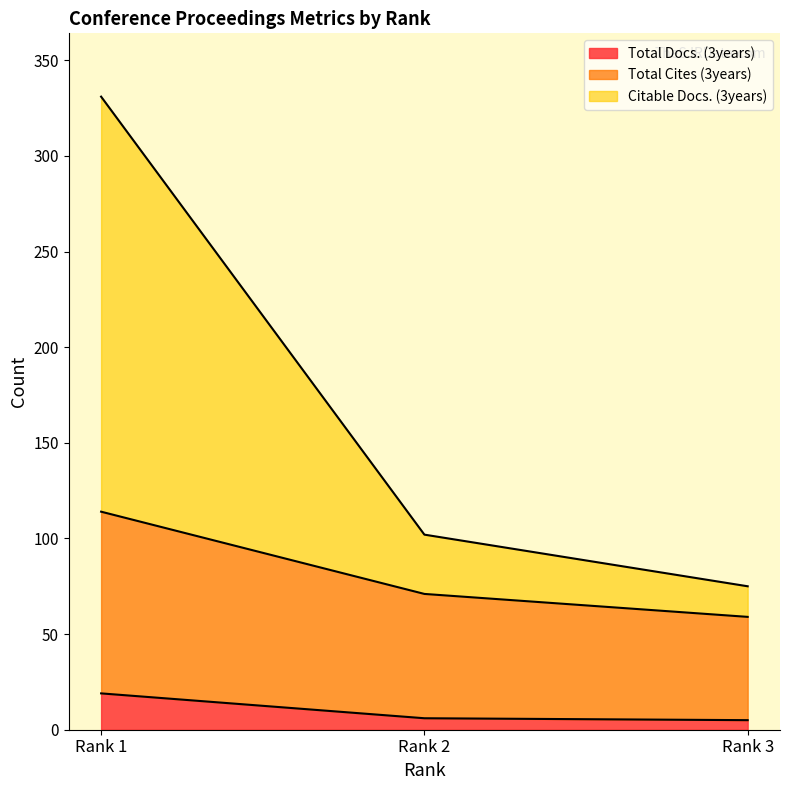

Which series changed the most between Rank 2 and Rank 3?

Citable Docs. (3years)